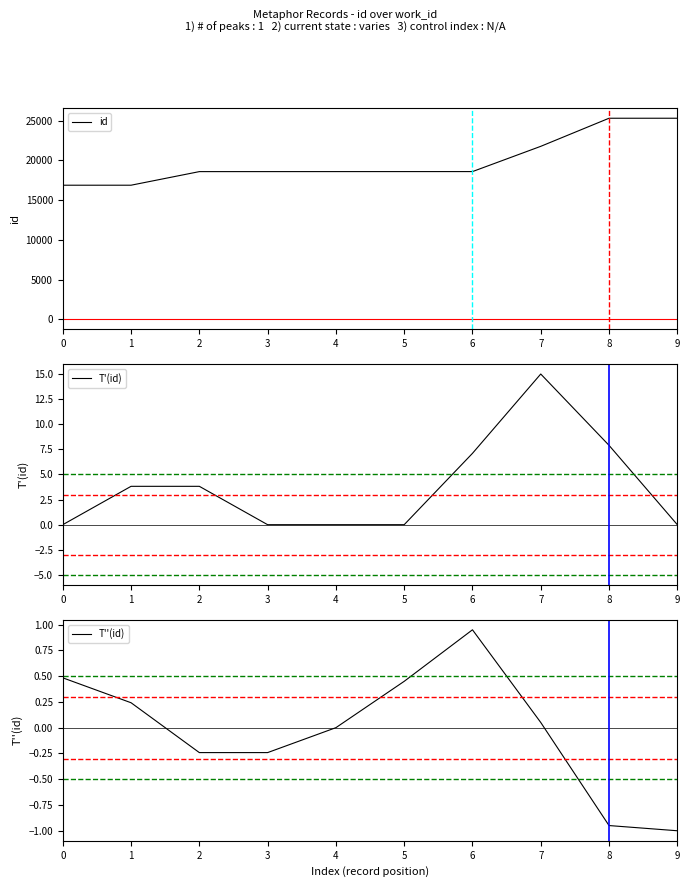

True or false: T''(id) has a value of -1.6 at 9.

False